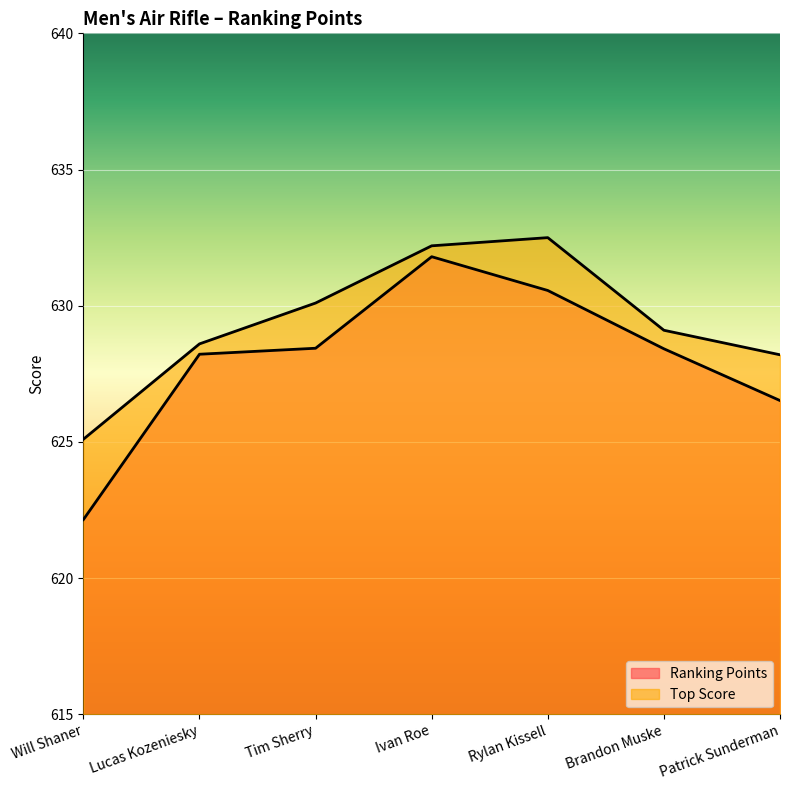

What position from the right is Tim Sherry?

5